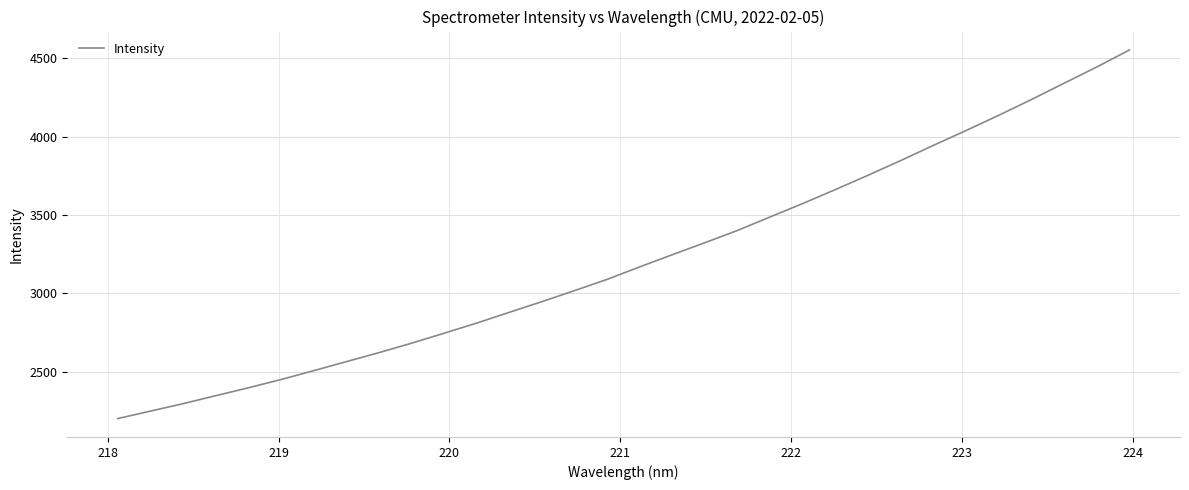

What is the difference between the maximum and minimum values?

2351.0